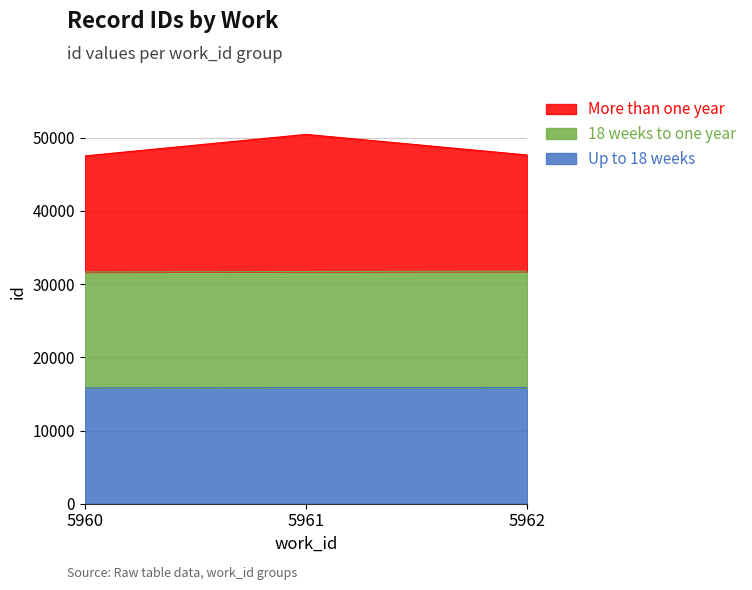

Where is 18 weeks to one year nearest to the value 31699?

5961